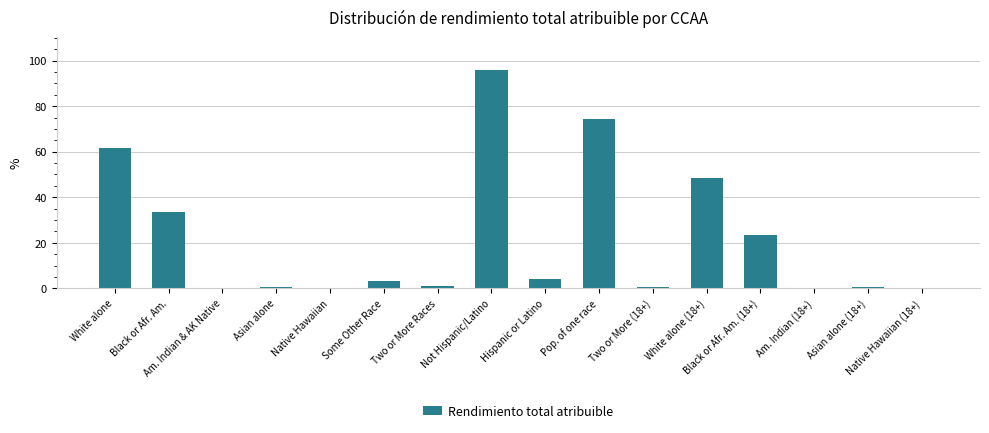

What is the sum of all values?

346.7